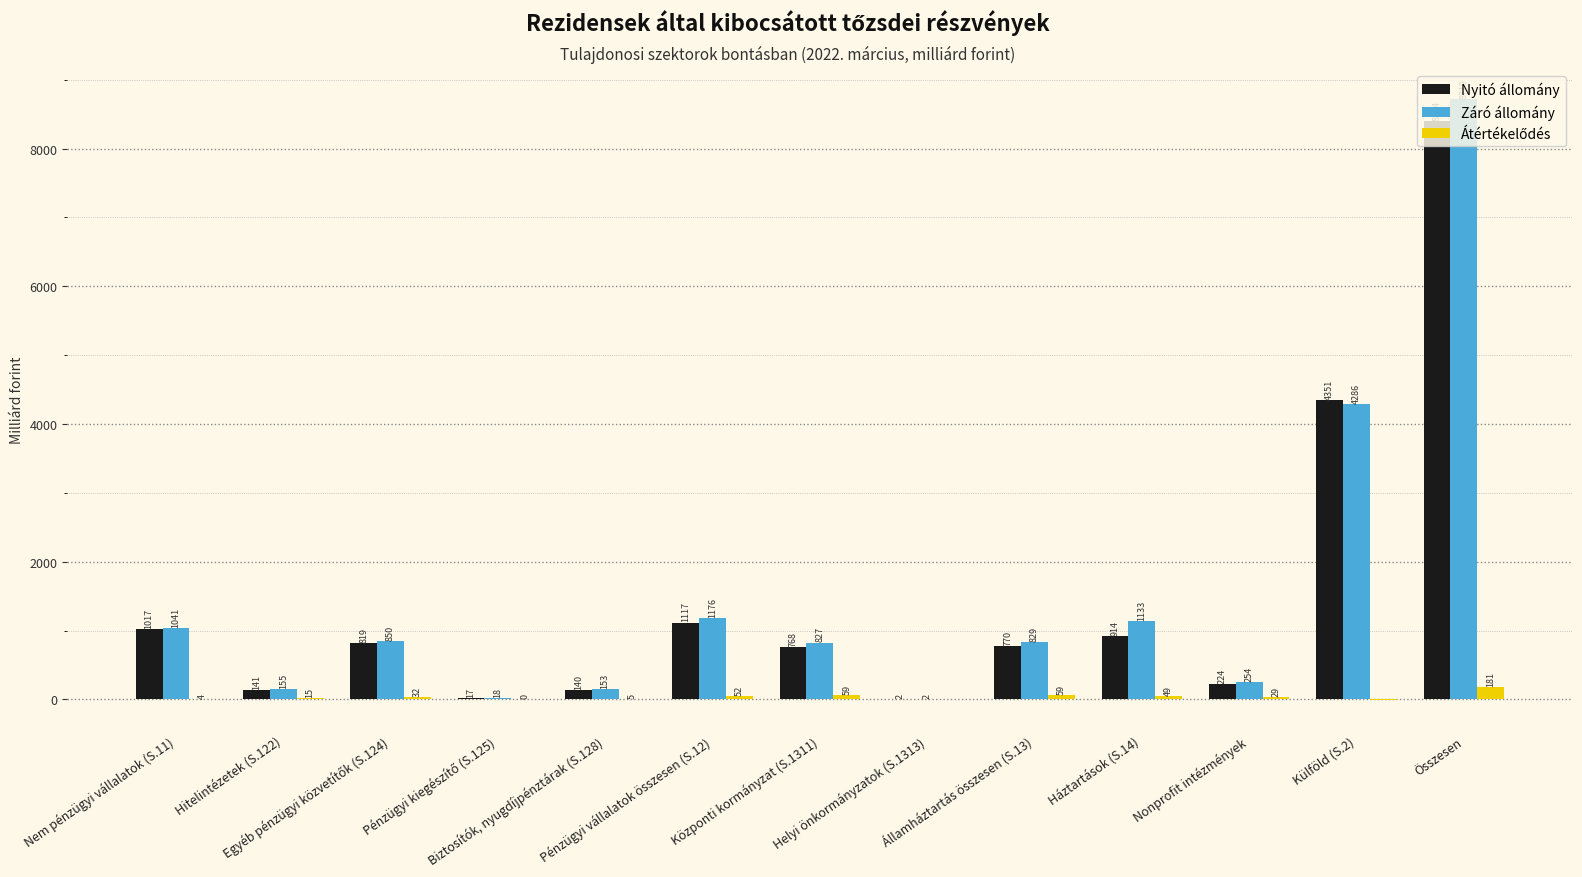

True or false: Nyitó állomány has a value of 1017.0 at Nem pénzügyi vállalatok (S.11).

True